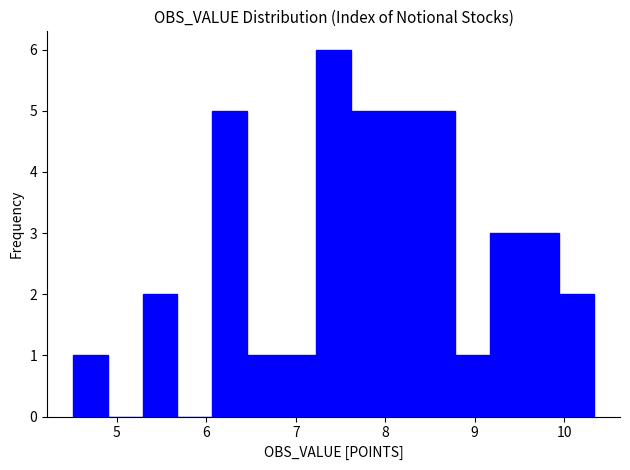

Read against the x-axis, roughly where is the centre of the tallest bar?

7.4